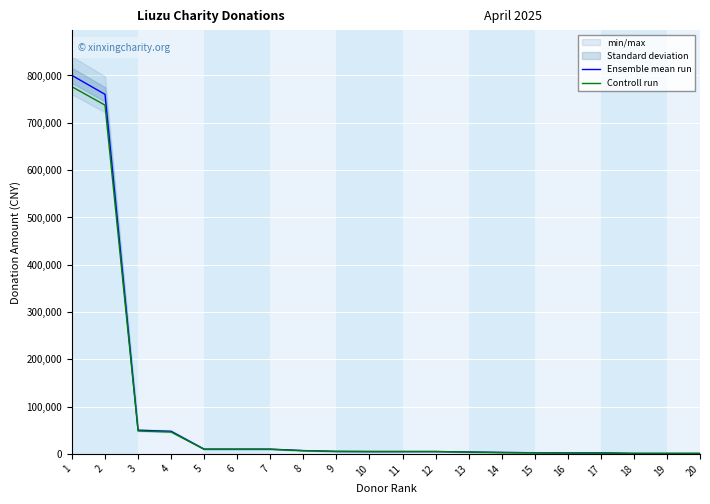

Where does the Controll run series first go above 4850?

1